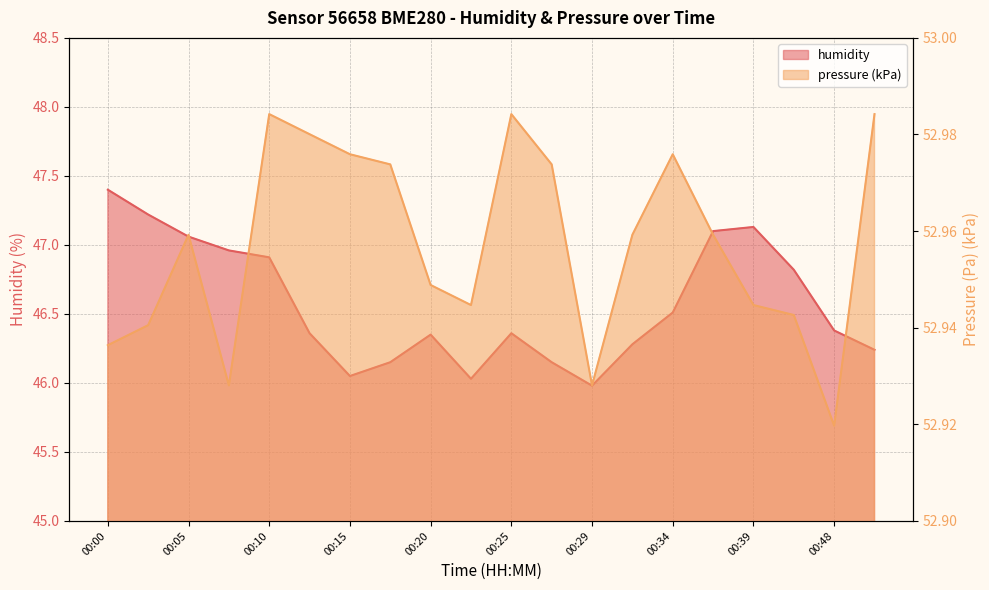

What is the difference between the maximum and second lowest values in the humidity series?

1.4